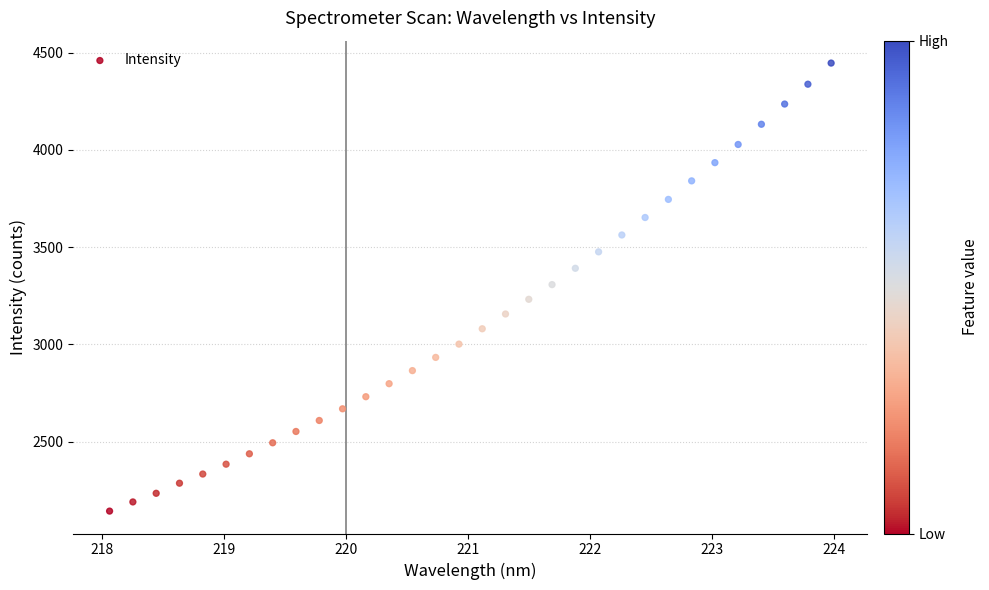

What is the range of X values (max minus min)?

5.9